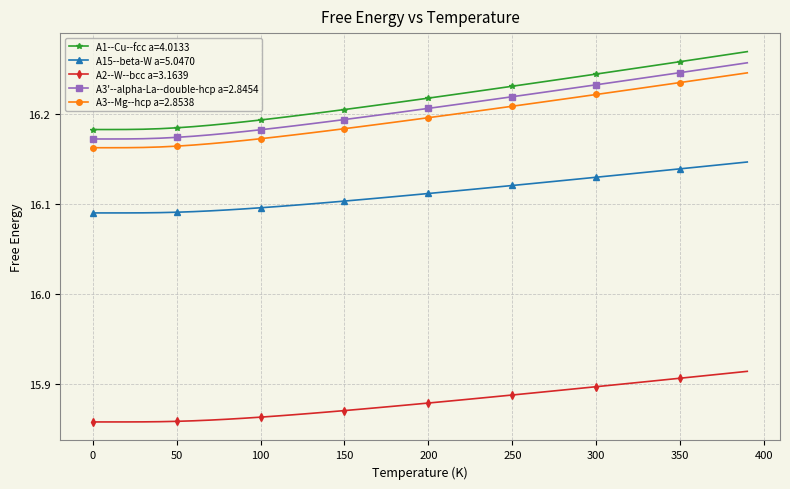

What is the difference between the second highest and second lowest values in the A2--W--bcc a=3.1639 series?

0.1